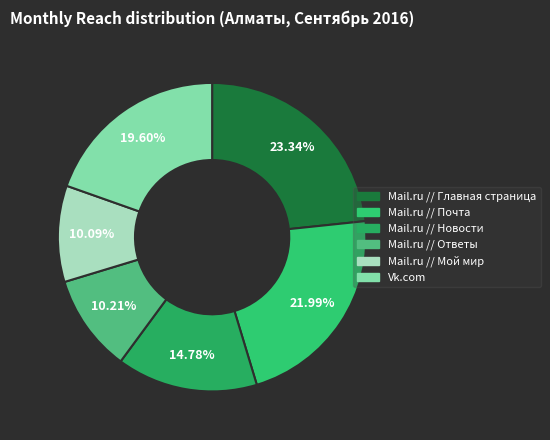

How many segments does this pie chart have?

6